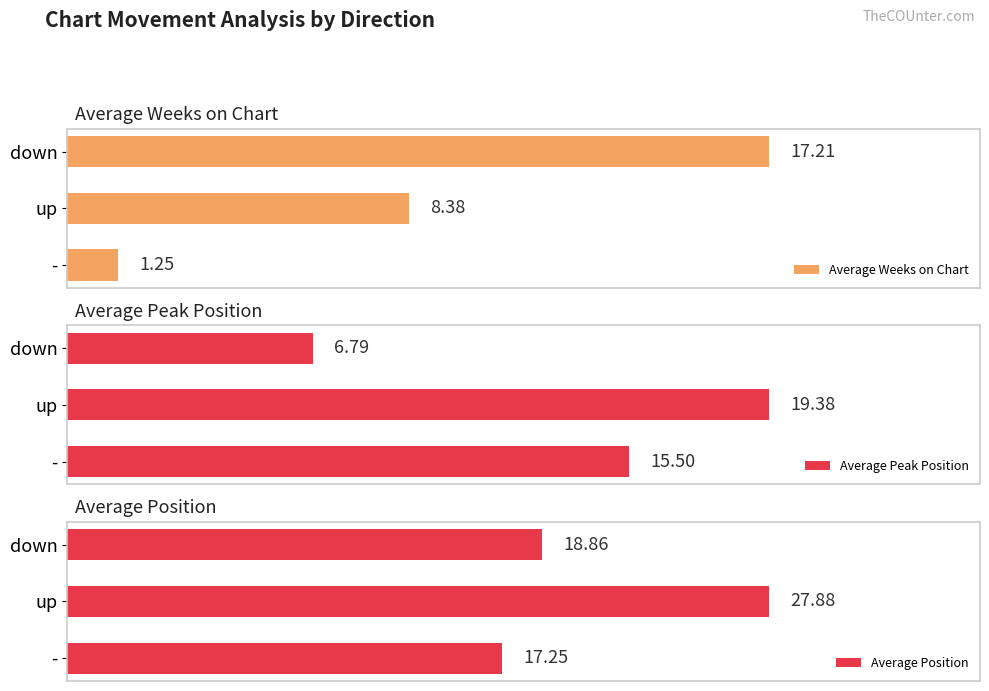

Reading left to right, what are all the values shown in this chart?

Average Weeks on Chart: 17.2	8.4	1.2
Average Peak Position: 6.8	19.4	15.5
Average Position: 18.9	27.9	17.2